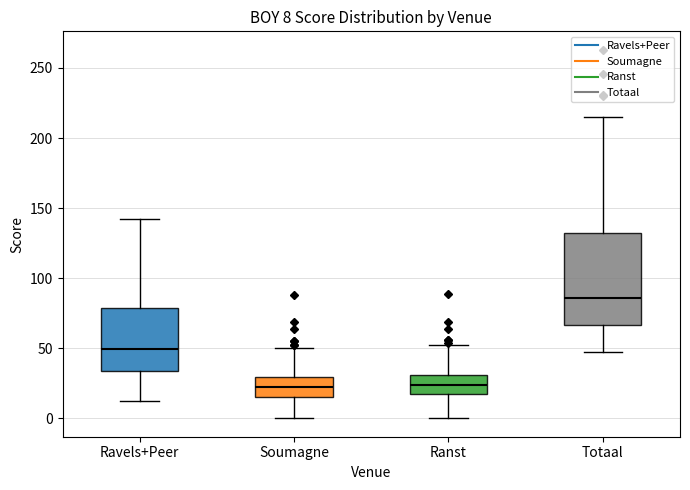

Which box is the tallest, from its lower edge to its upper edge?

Totaal